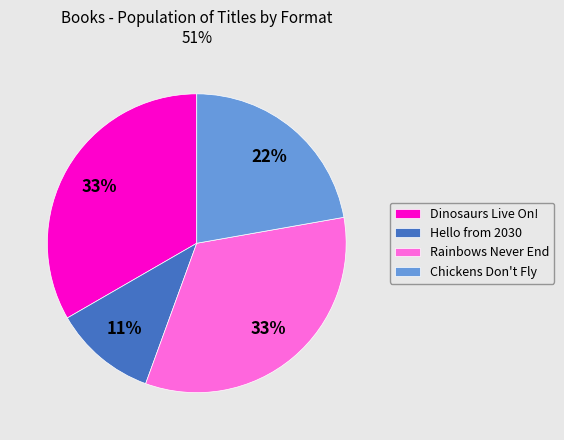

To the nearest percent, what portion does Chickens Don't Fly represent?

22%